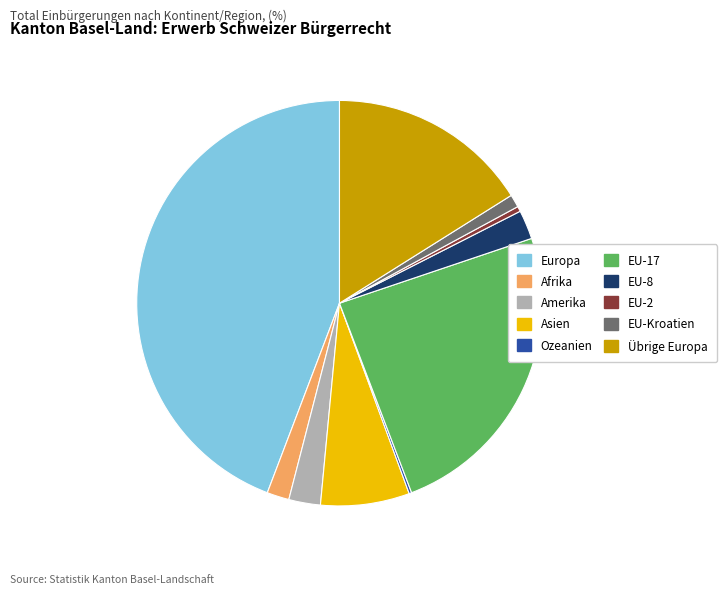

What is the ratio of the value at Asien to the value at EU-Kroatien?

6.9